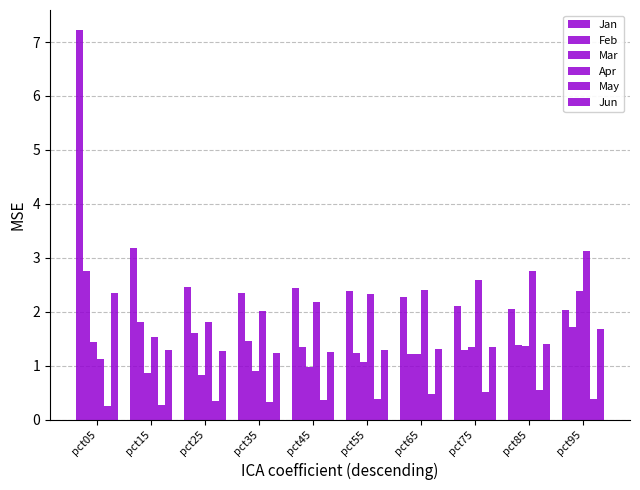

Reading left to right, what are all the values shown in this chart?

Jan: pct05=7.2	pct15=3.2	pct25=2.5	pct35=2.3	pct45=2.4	pct55=2.4	pct65=2.3	pct75=2.1	pct85=2.0	pct95=2.0
Feb: pct05=2.8	pct15=1.8	pct25=1.6	pct35=1.5	pct45=1.3	pct55=1.2	pct65=1.2	pct75=1.3	pct85=1.4	pct95=1.7
Mar: pct05=1.4	pct15=0.9	pct25=0.8	pct35=0.9	pct45=1.0	pct55=1.1	pct65=1.2	pct75=1.4	pct85=1.4	pct95=2.4
Apr: pct05=1.1	pct15=1.5	pct25=1.8	pct35=2.0	pct45=2.2	pct55=2.3	pct65=2.4	pct75=2.6	pct85=2.8	pct95=3.1
May: pct05=0.2	pct15=0.3	pct25=0.3	pct35=0.3	pct45=0.4	pct55=0.4	pct65=0.5	pct75=0.5	pct85=0.5	pct95=0.4
Jun: pct05=2.4	pct15=1.3	pct25=1.3	pct35=1.2	pct45=1.3	pct55=1.3	pct65=1.3	pct75=1.4	pct85=1.4	pct95=1.7